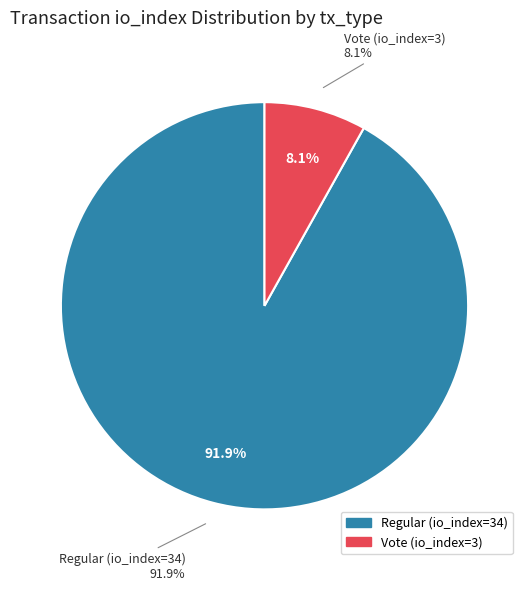

To the nearest percent, what percentage of the pie is Regular (io_index=34)?

92%